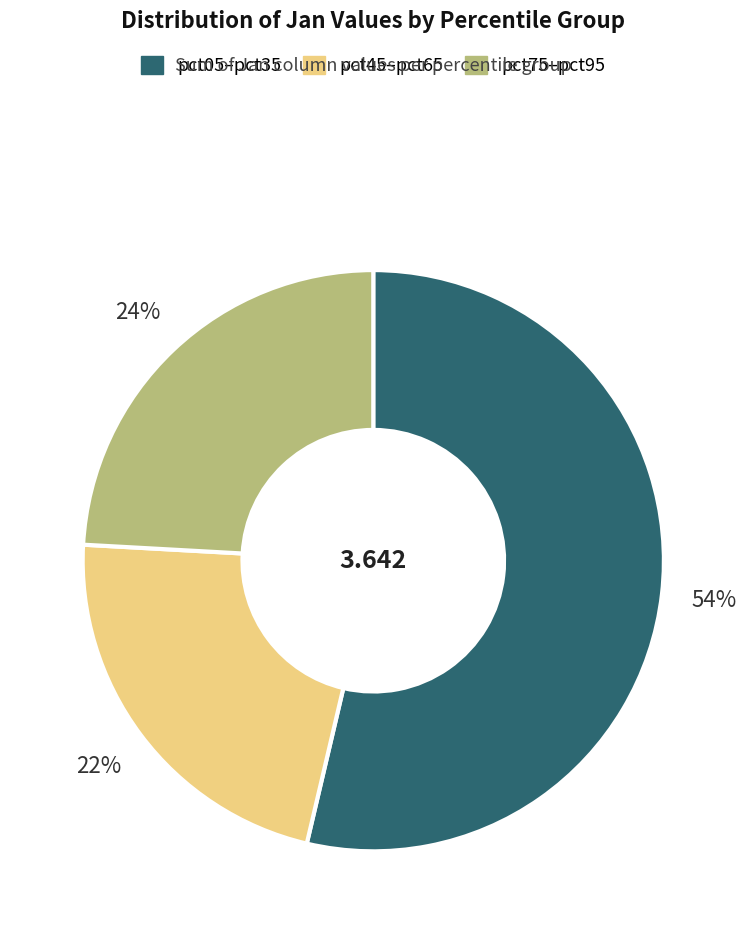

What is the largest slice in the pie chart?

pct05–pct35